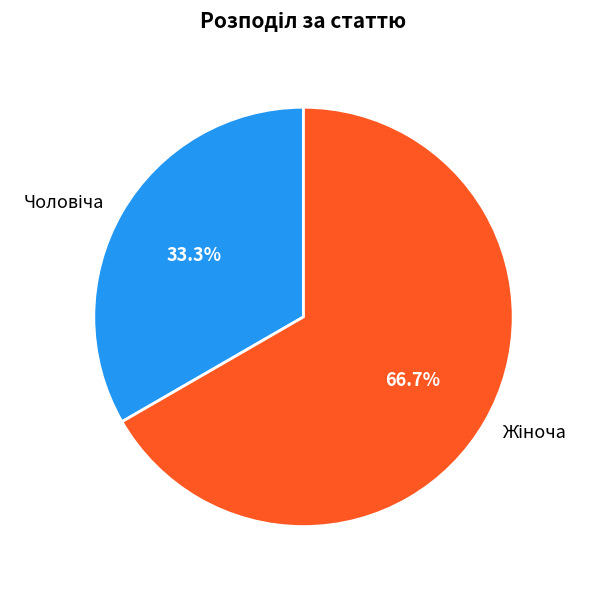

Does any single category account for the majority?

Yes